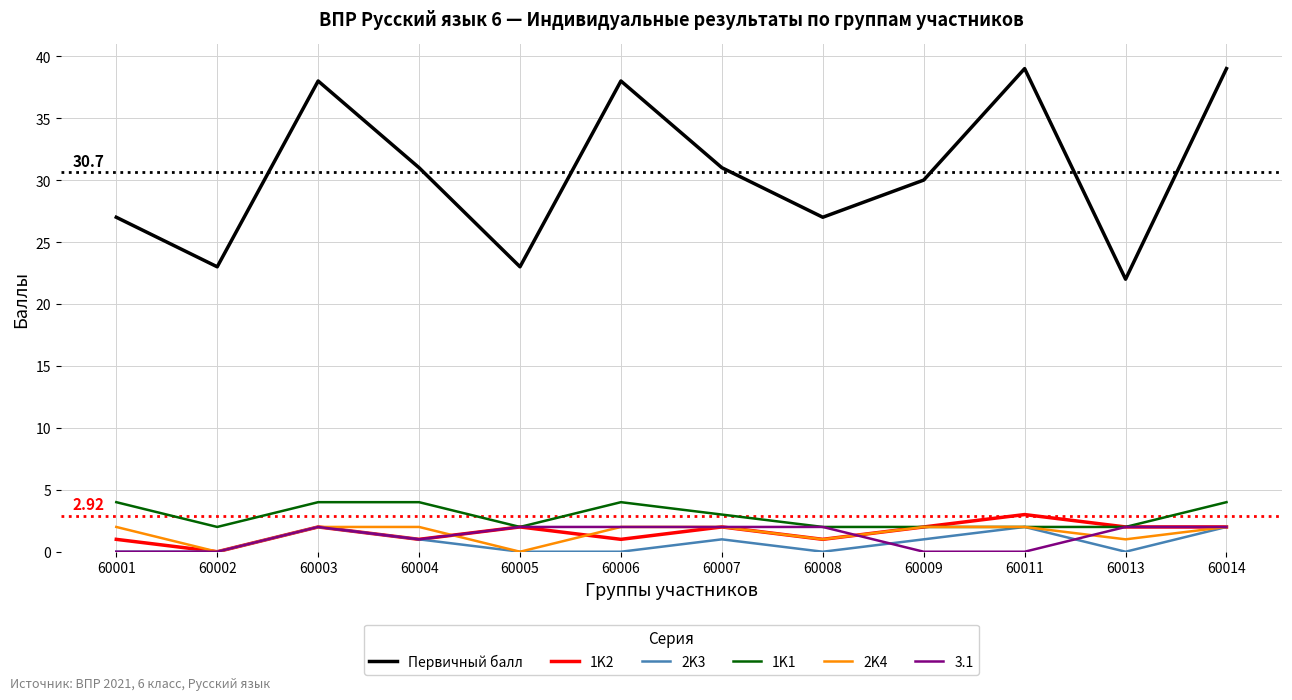

The 3.1 series shows 2 at 60007. True or false?

True